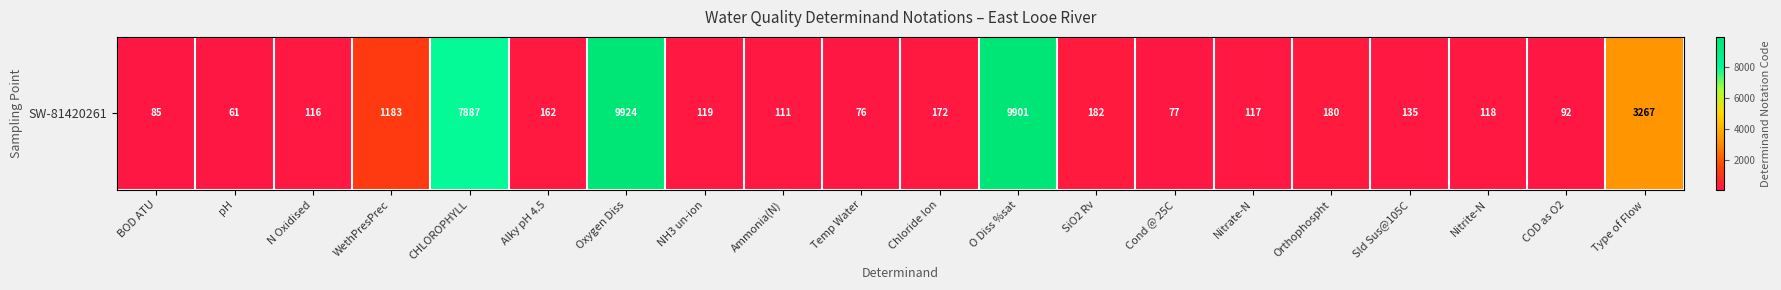

Reading left to right, extract all data points from this chart.

85	61	116	1183	7887	162	9924	119	111	76	172	9901	182	77	117	180	135	118	92	3267